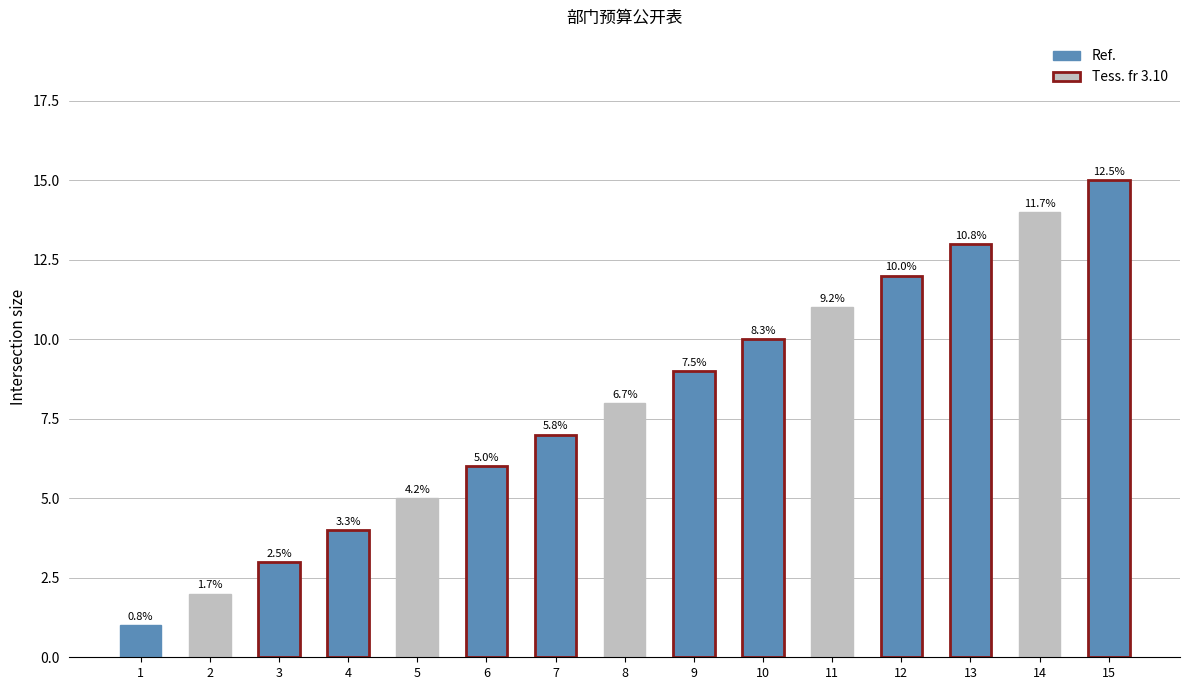

How many bars are there in total?

15